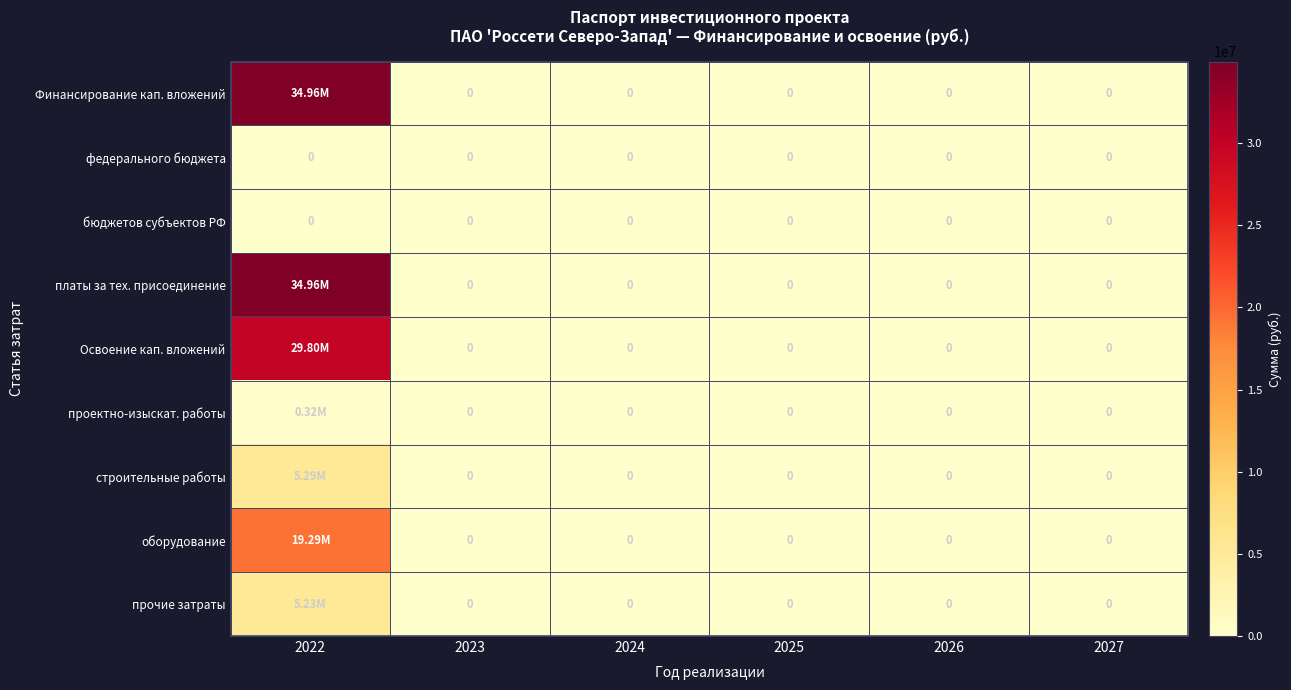

True or false: бюджетов субъектов РФ has a value of 0 at 2023.

True